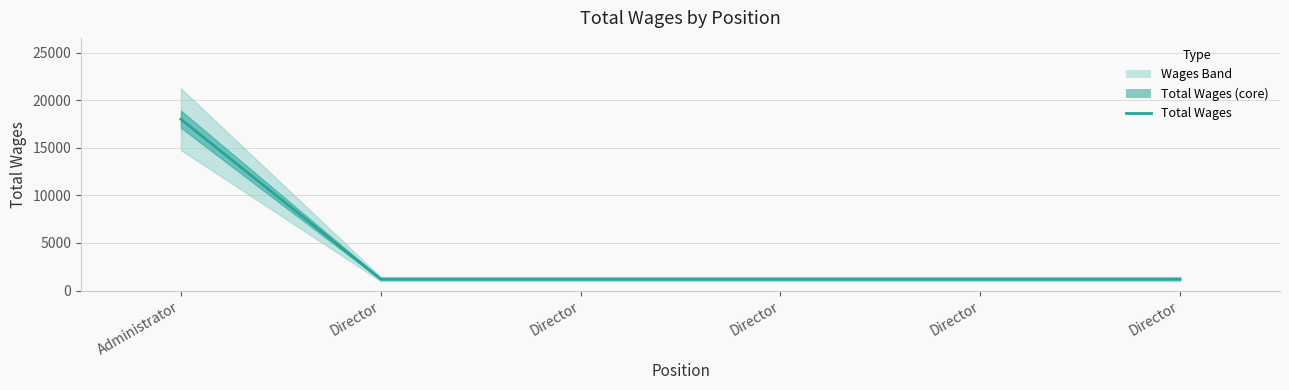

Approximately how many times larger is the value at Director compared to Administrator?

0.1